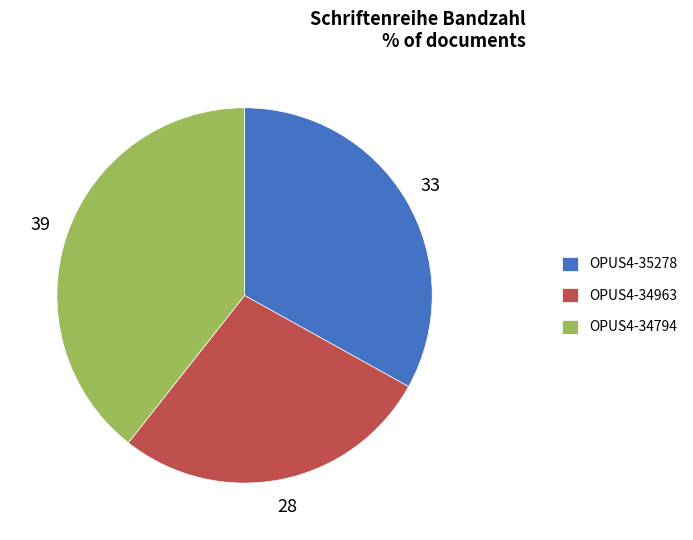

The OPUS4-35278 slice represents 18% of the pie. True or false?

False